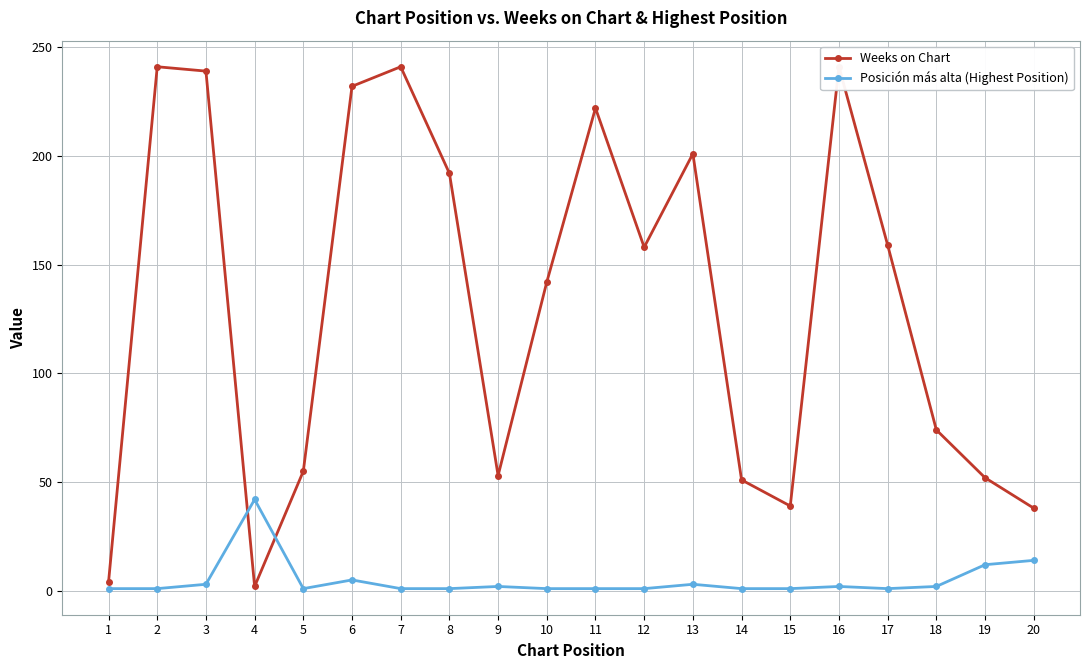

True or false: Weeks on Chart and Posición más alta (Highest Position) intersect in this chart.

True